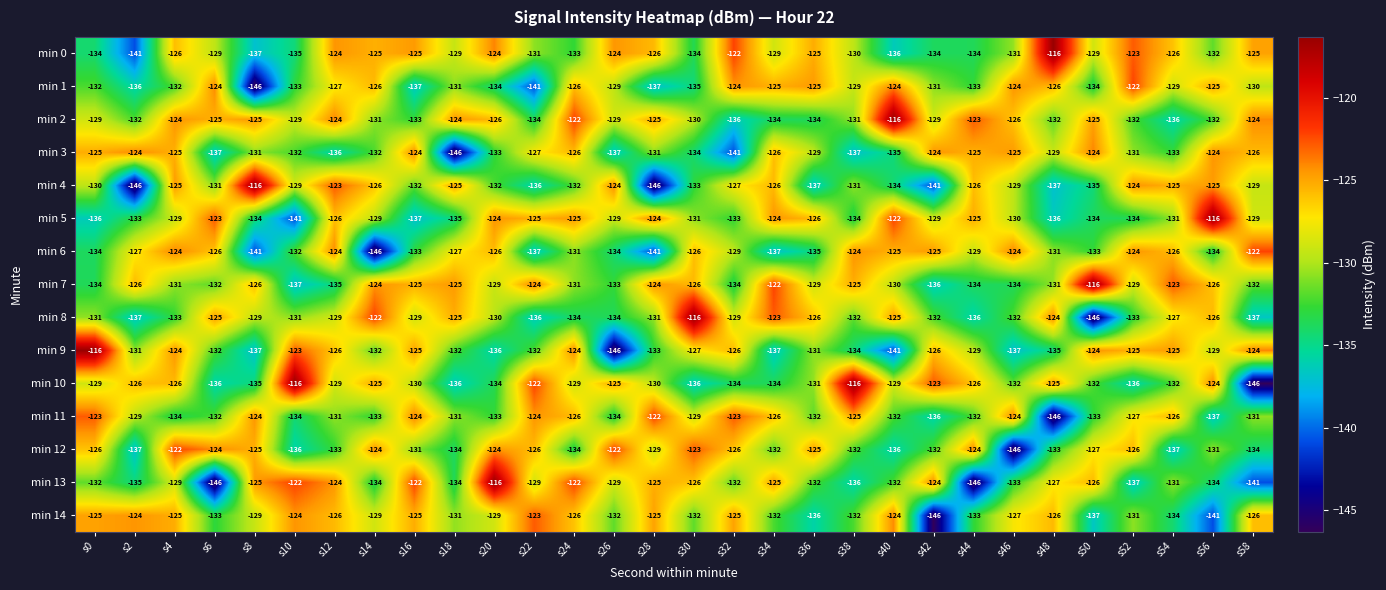

What is the difference between the highest and lowest values at s0?

20